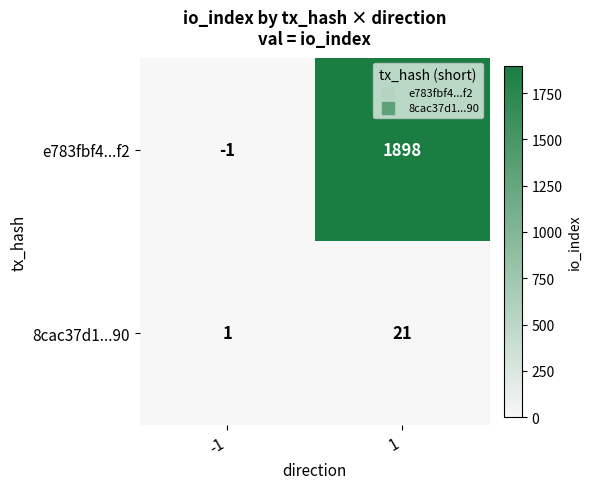

The e783fbf4...f2 series shows -1 at -1. True or false?

True